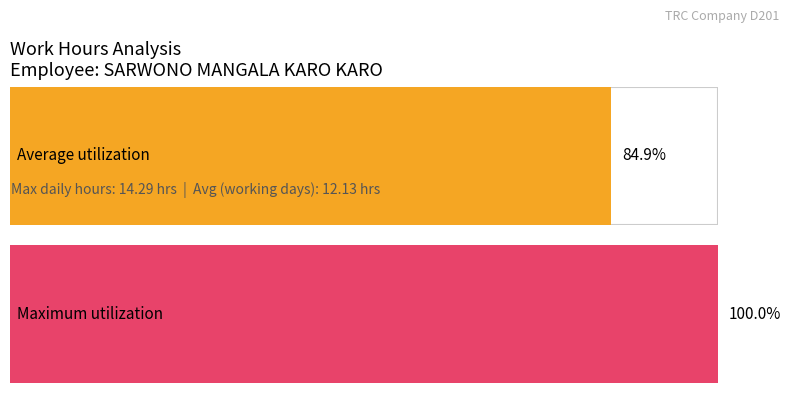

Does the chart contain stacked bars?

No